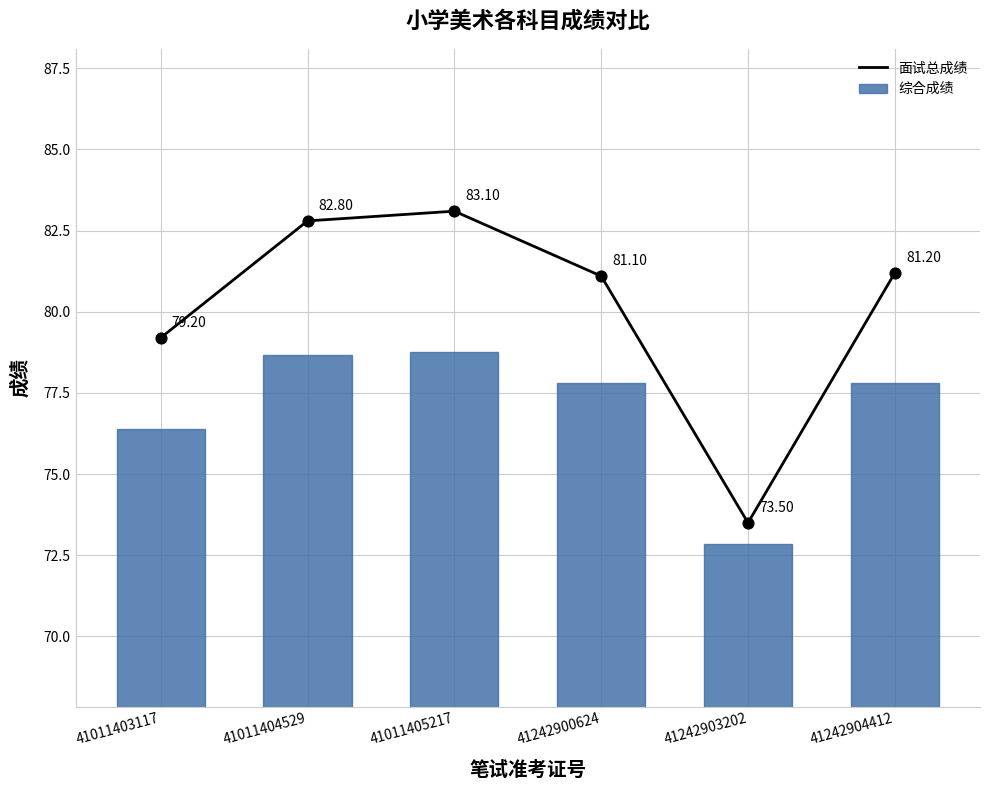

At which category is the sum across all series the highest?

41011405217